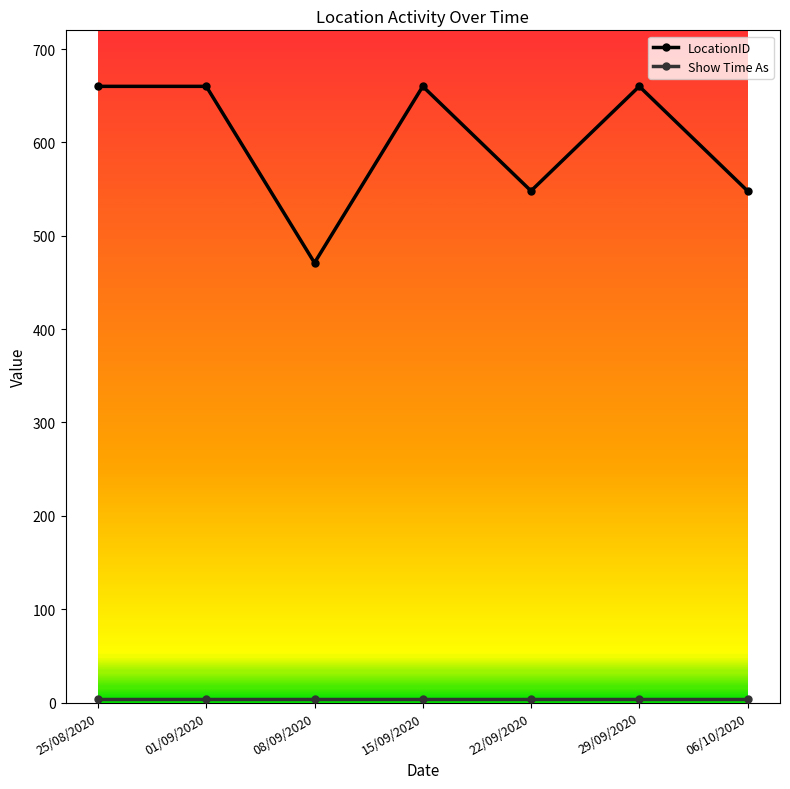

How many distinct data groups are displayed?

2